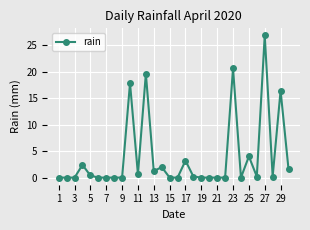

What is the greatest value displayed?

26.8